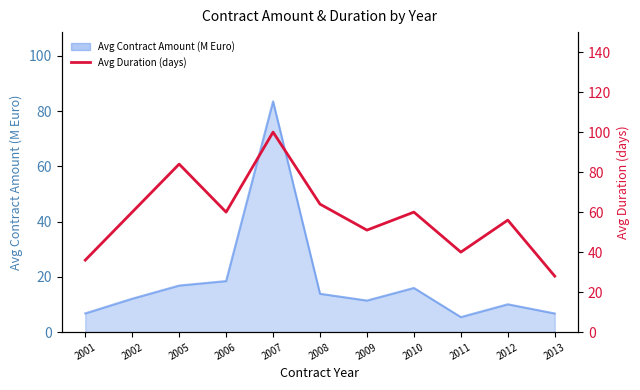

What is the difference between the values at 2013 and 2009?

23